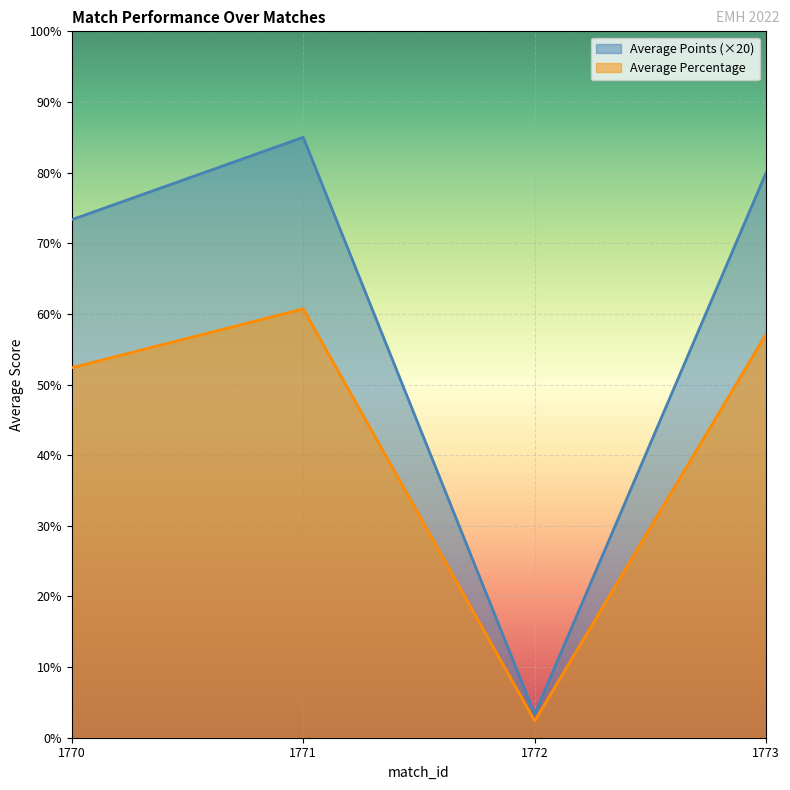

Rank the series by their average value, from lowest to highest.

Average Percentage, Average Points (×20)